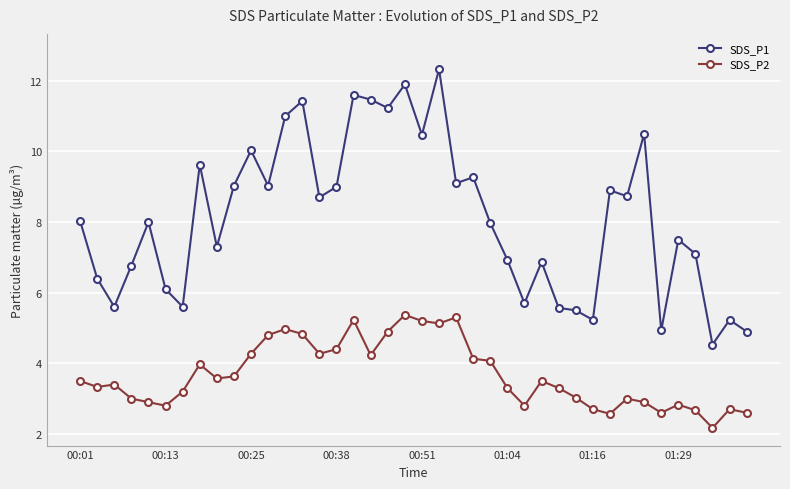

What is the smallest value displayed?

2.2